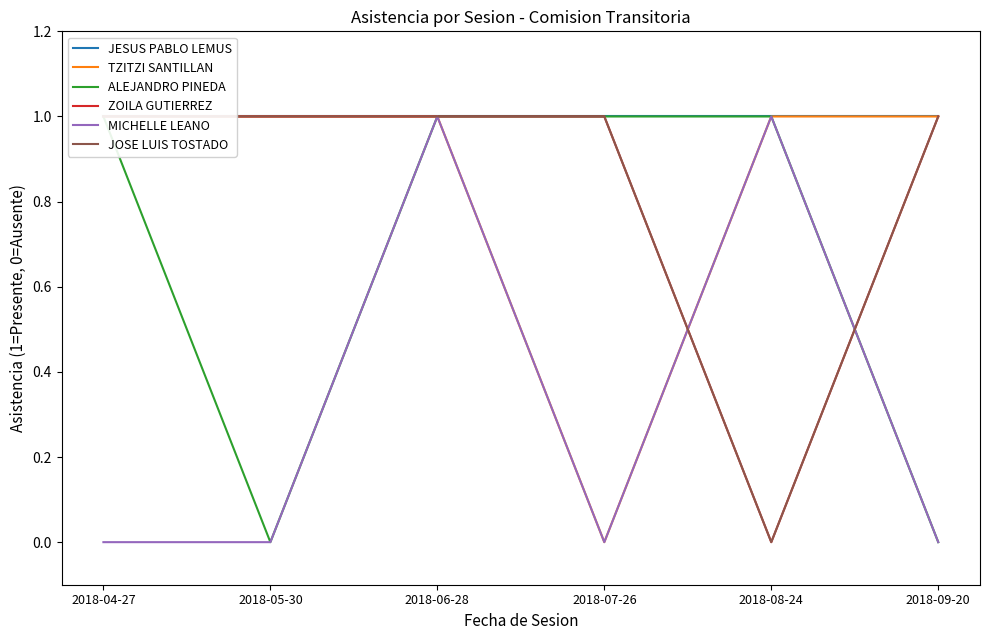

What is the label of the 1st point from the left?

2018-04-27